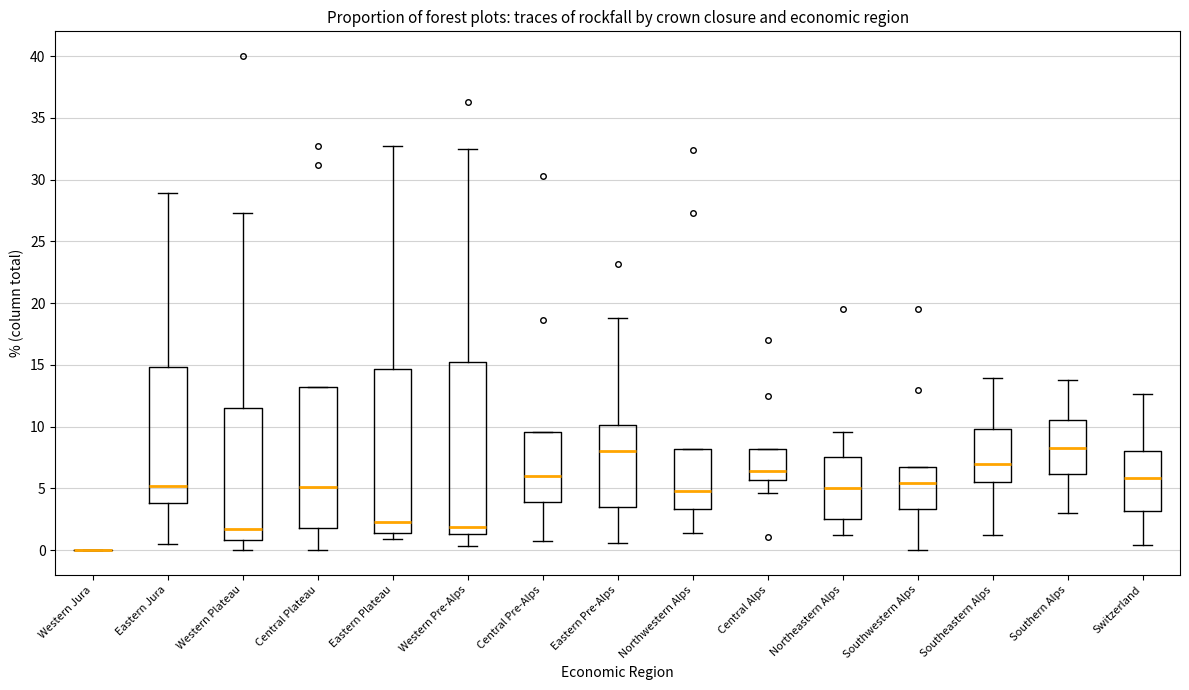

Comparing the boxes themselves (not the whiskers), which one is the tallest?

Western Pre-Alps